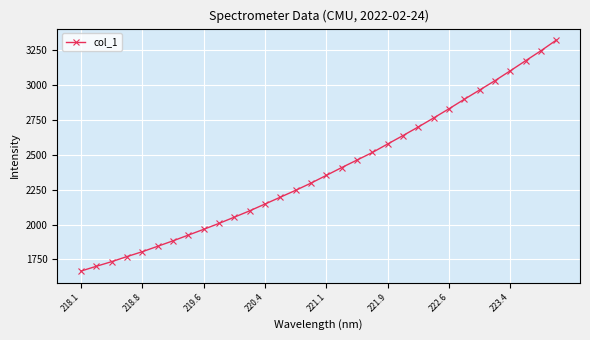

What is the minimum value shown in the chart?

1666.6